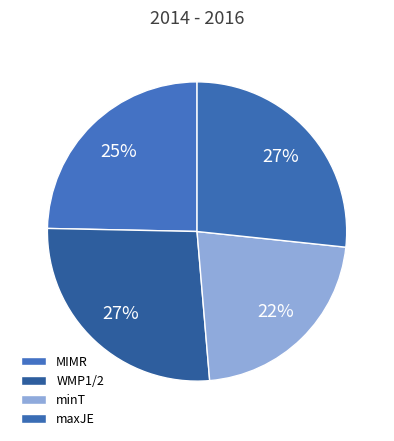

True or false: WMP1/2 accounts for 27% of the total.

True